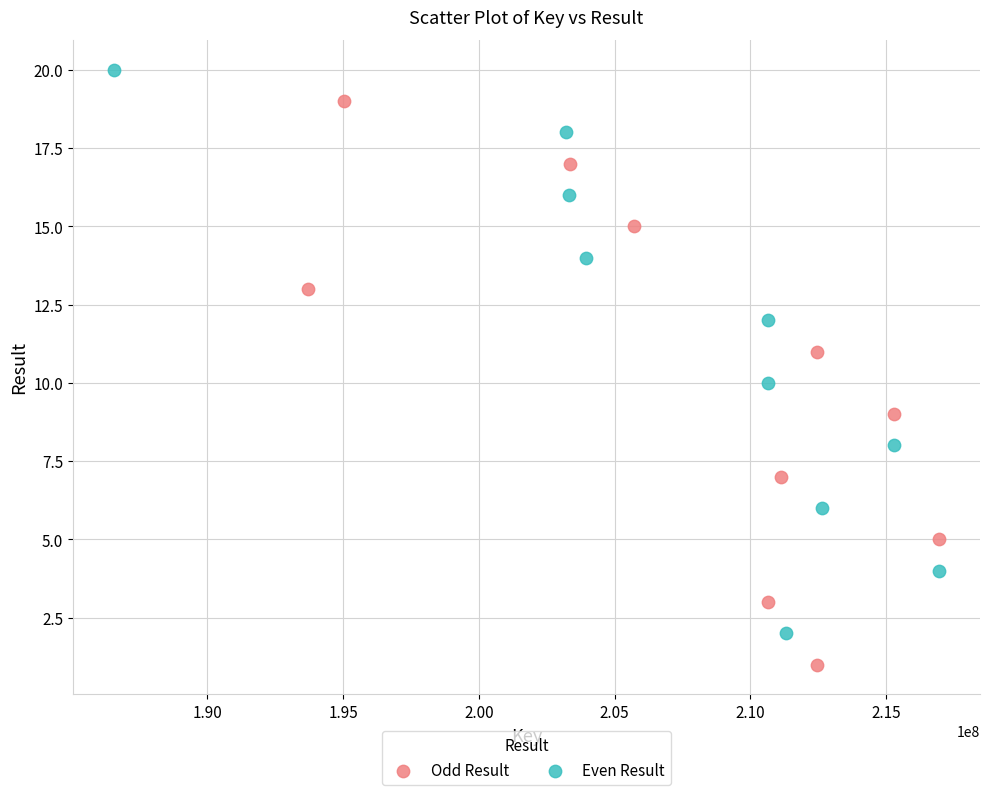

Which series reaches the minimum Y coordinate?

Odd Result